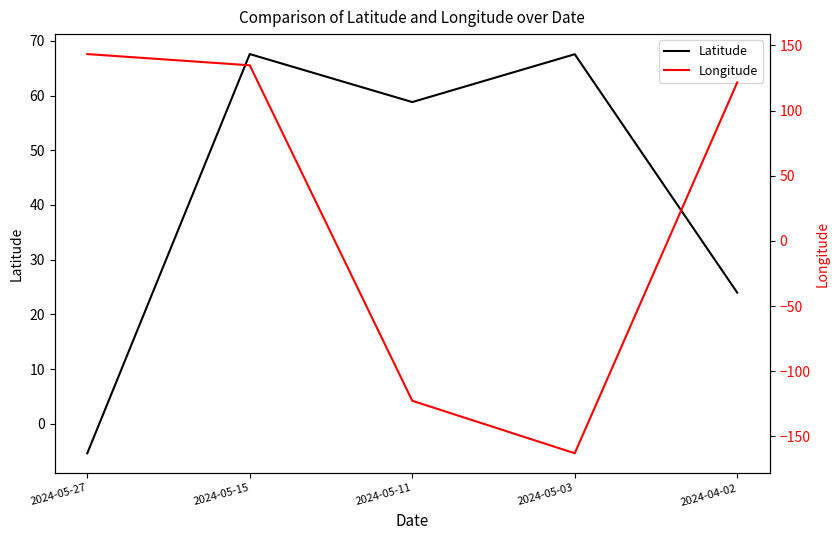

How many lines are shown in the chart?

2